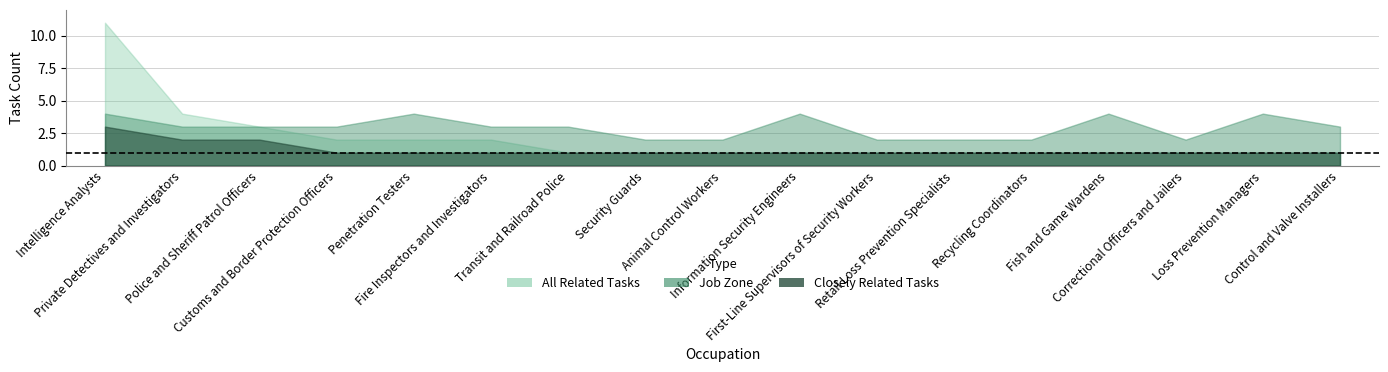

The job_zone series shows 4 at 16. True or false?

False